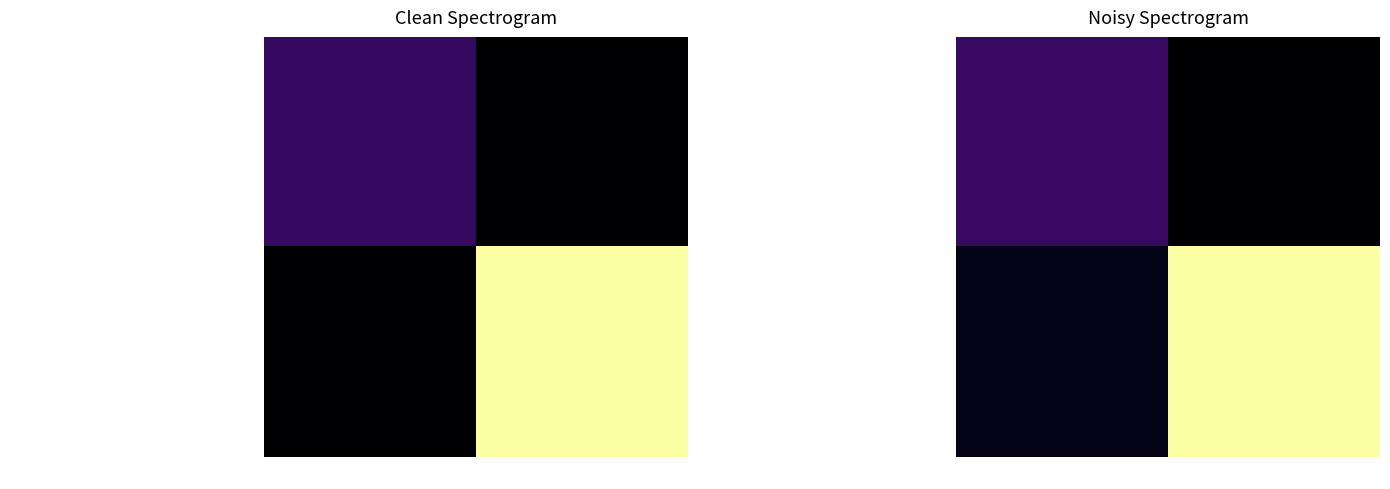

True or false: c59fa7eb5d88a0eec01dd495dca6e9ad0c0f5ba... has a value of 3.9 at 1.

False